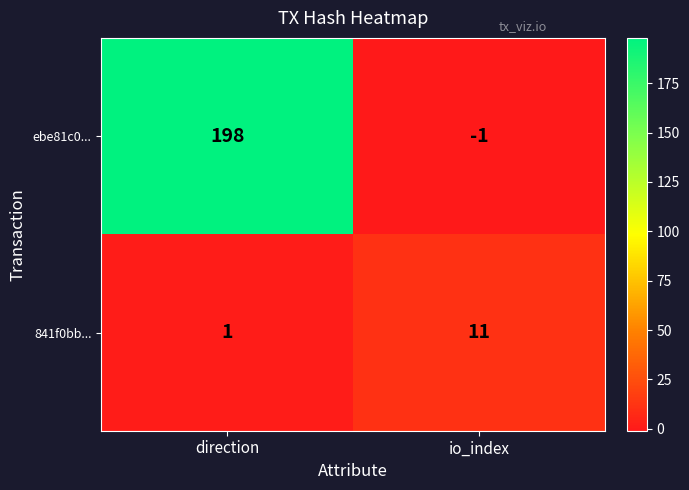

What is the maximum value shown in the chart?

198